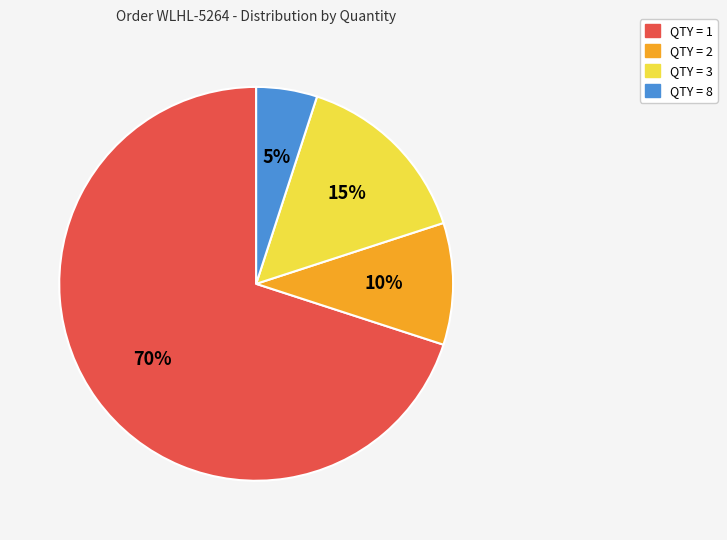

To the nearest percent, what is the difference between the largest and smallest slice percentages?

65%